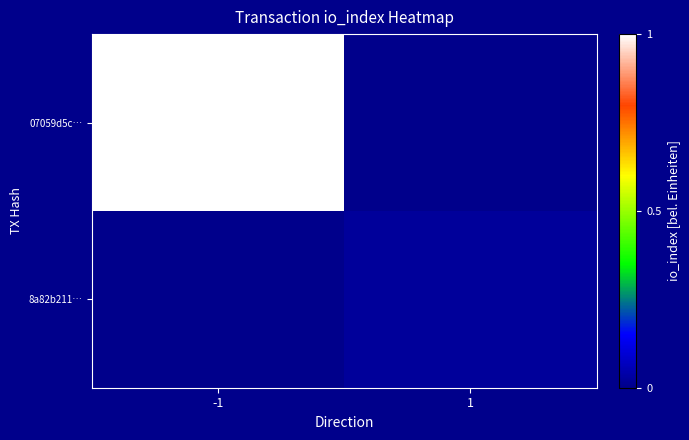

What is the maximum value shown in the chart?

1.0